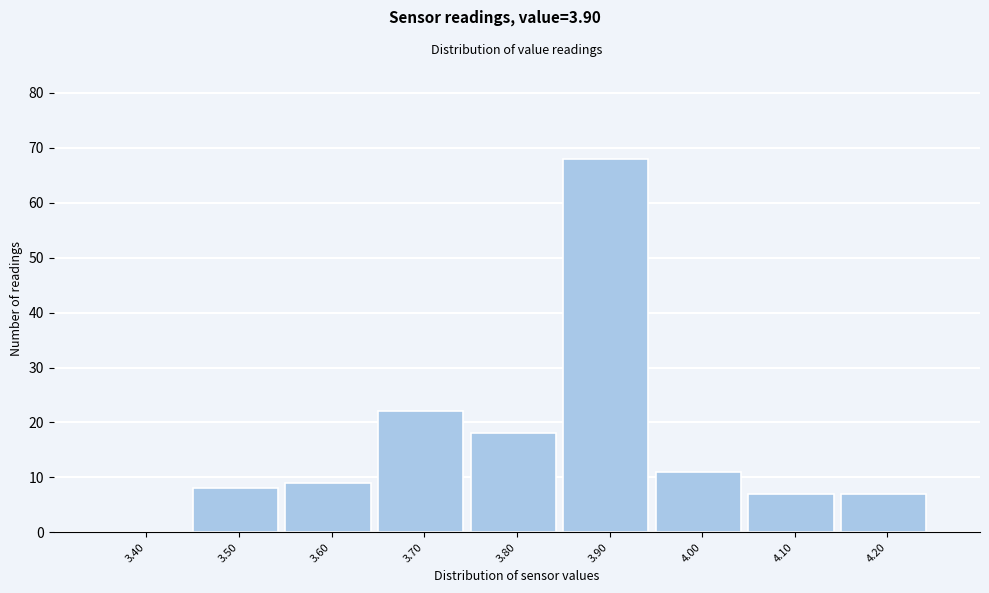

Reading left to right, what are all the values shown in this chart?

3.40=0	3.50=8	3.60=9	3.70=22	3.80=18	3.90=68	4.00=11	4.10=7	4.20=7